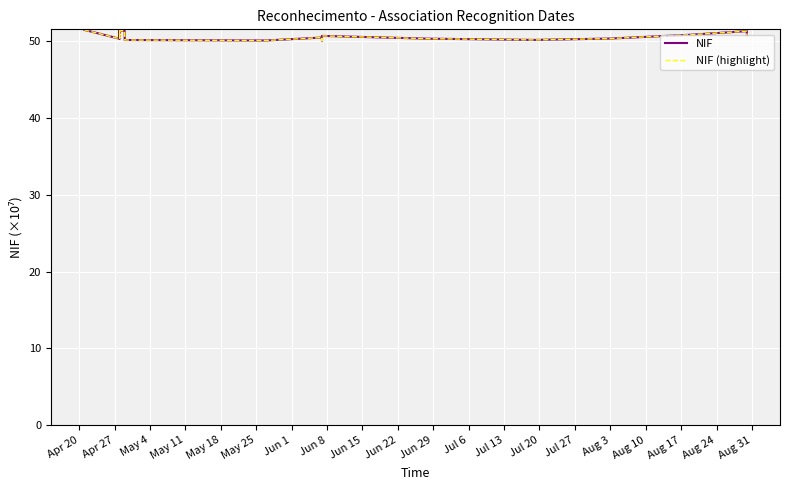

What are all the series names shown in the legend?

NIF, NIF (highlight)